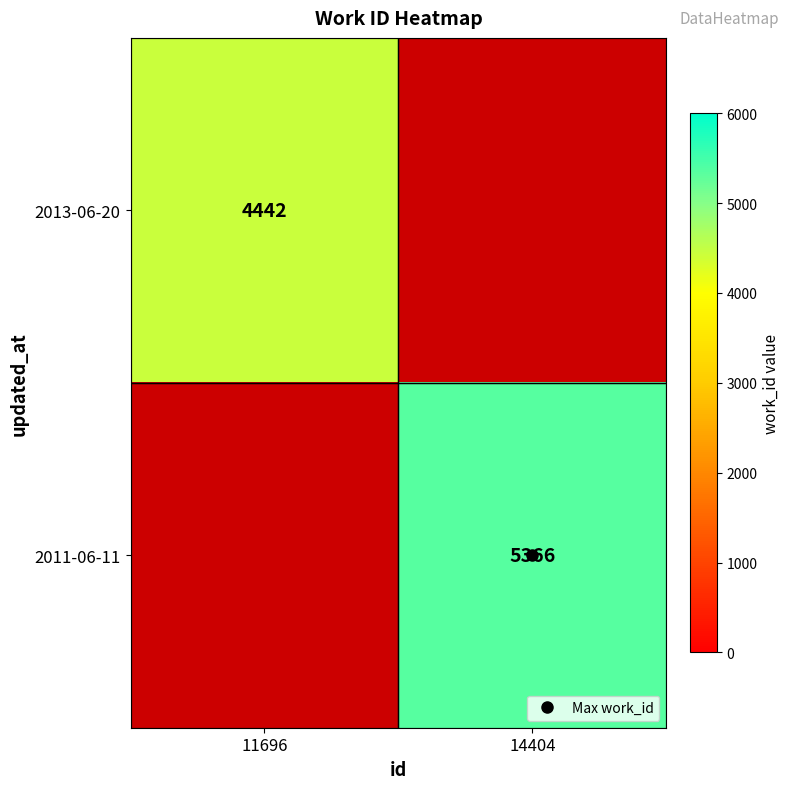

How many positive values does the 2013-06-20 series have?

1